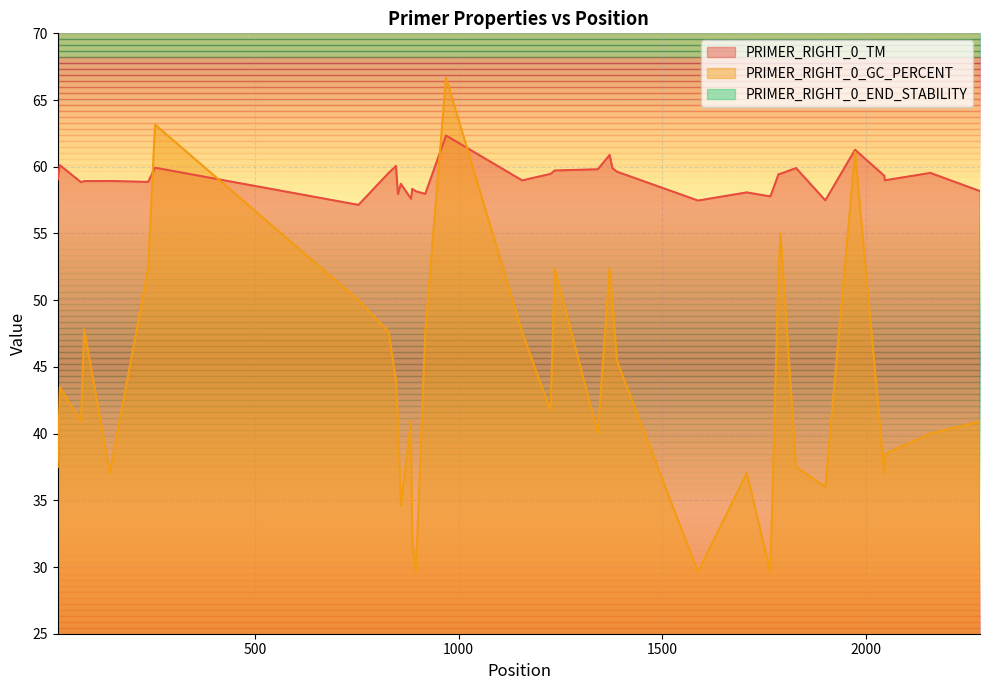

How many data points in PRIMER_RIGHT_0_END_STABILITY are less than 3?

13